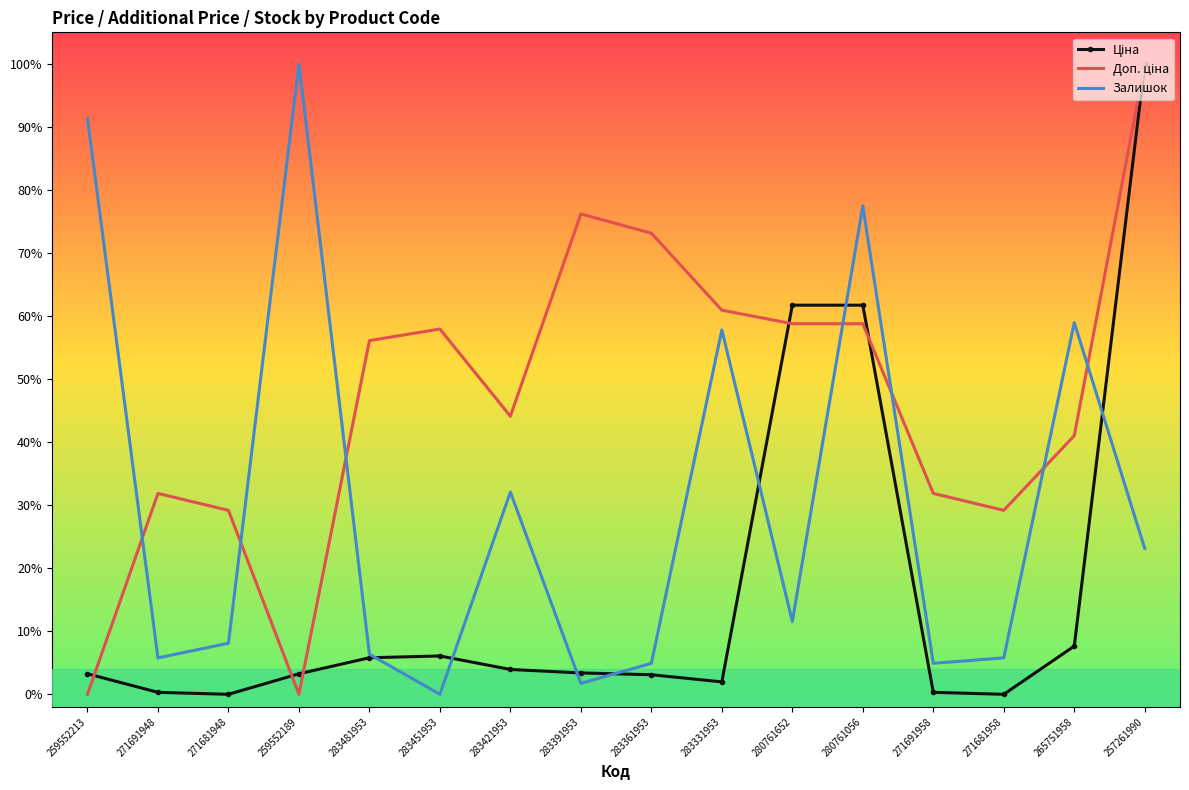

List the labels in order of Ціна value, smallest first.

271681948, 271681958, 271691948, 271691958, 283331953, 283361953, 259552213, 259552189, 283391953, 283421953, 283481953, 283451953, 265751958, 280761652, 280761056, 257261990